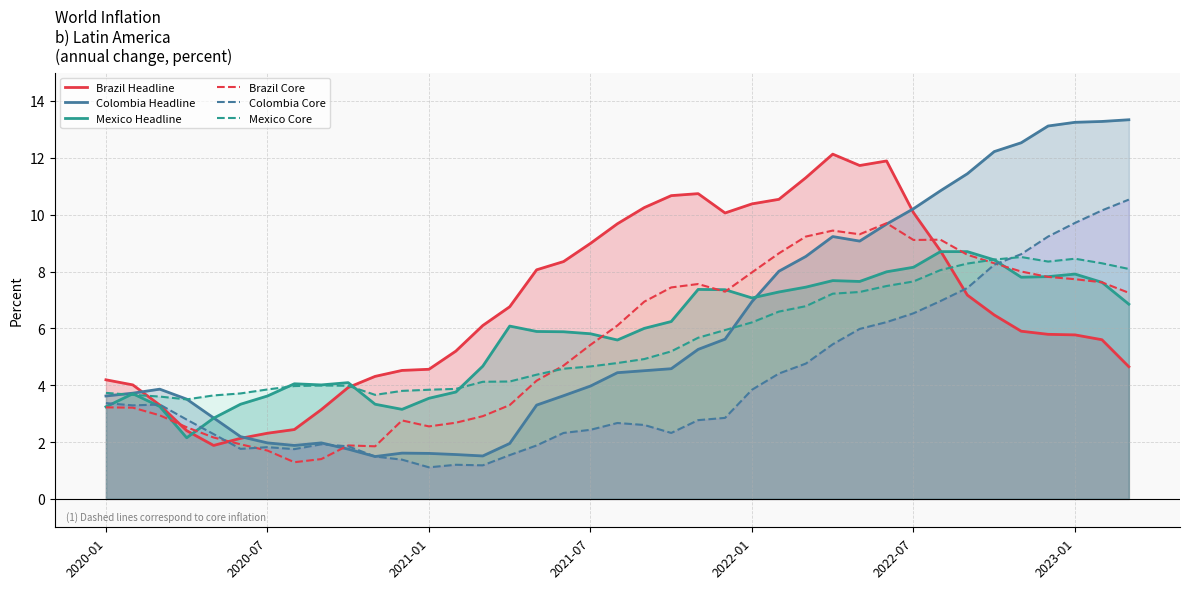

What are all the series names shown in the legend?

Brazil Headline, Colombia Headline, Mexico Headline, Brazil Core, Colombia Core, Mexico Core